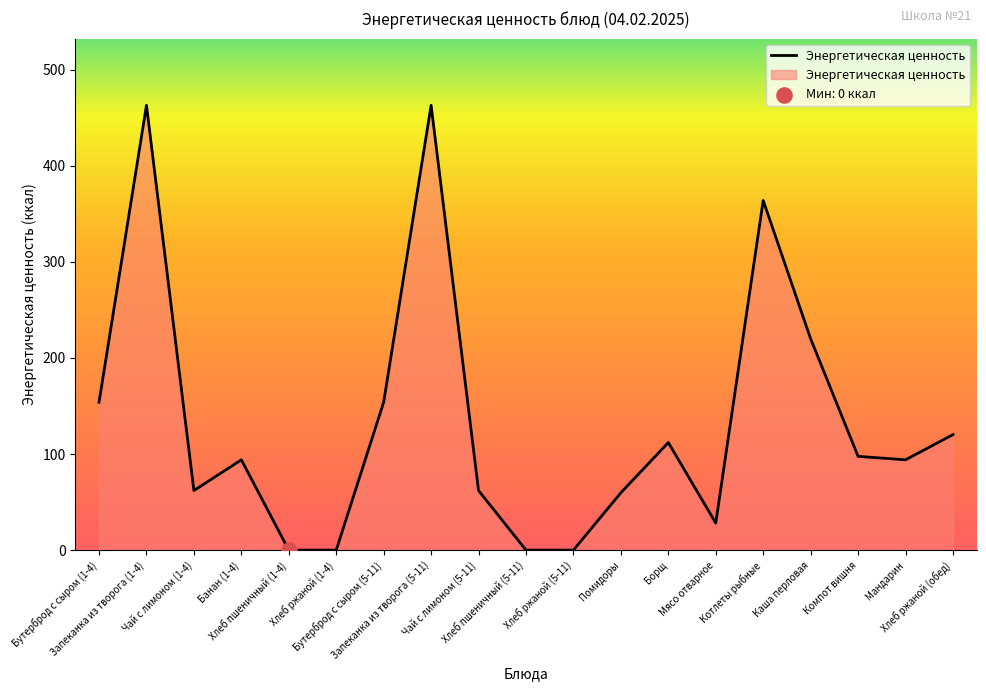

Approximately how many times larger is the value at Запеканка из творога (5-11) compared to Мясо отварное?

16.4